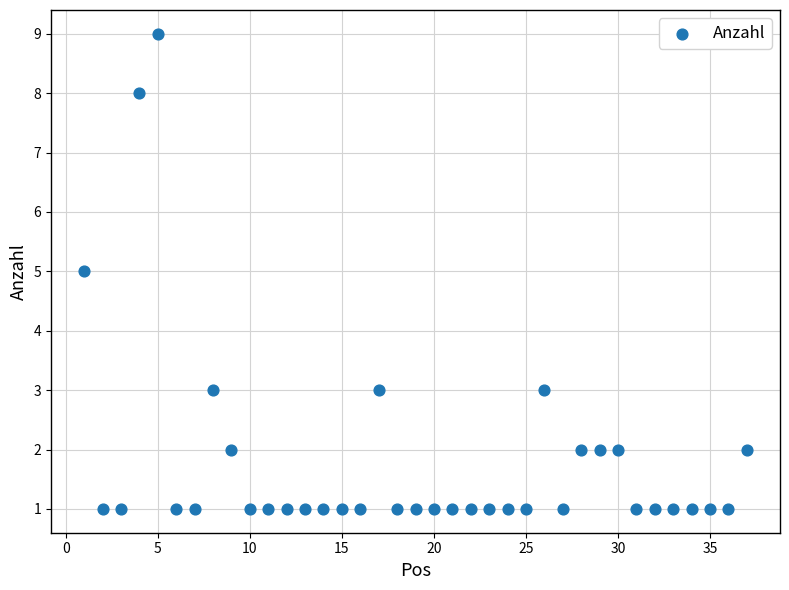

What is the range of X values (max minus min)?

36